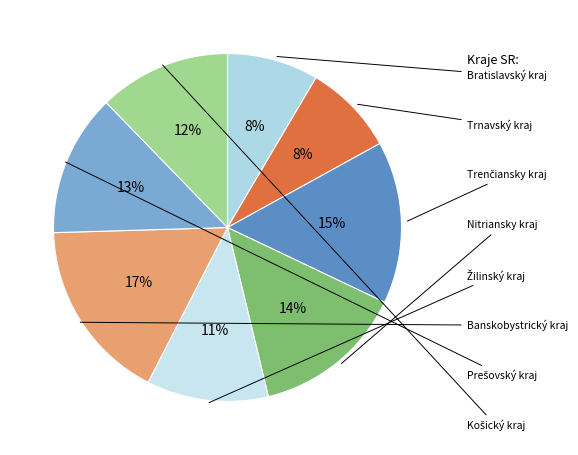

Count the number of slices in the pie.

8